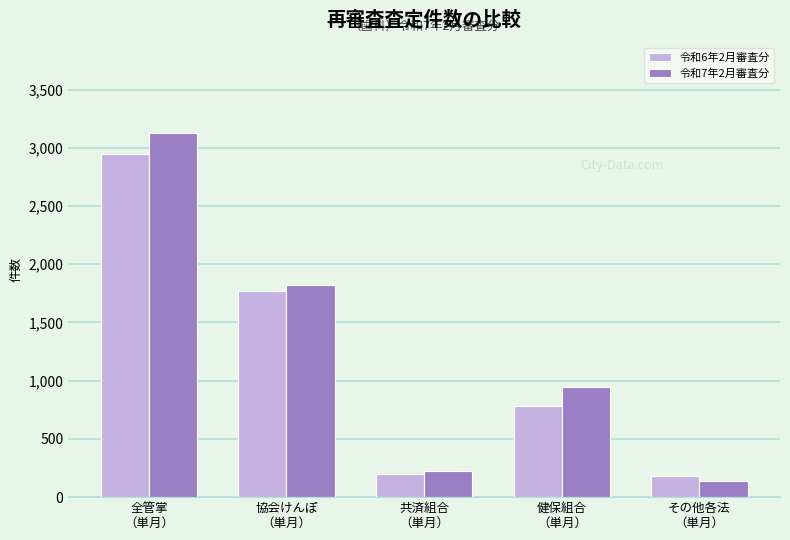

How many values in the 令和6年2月審査分 series are below 784?

2